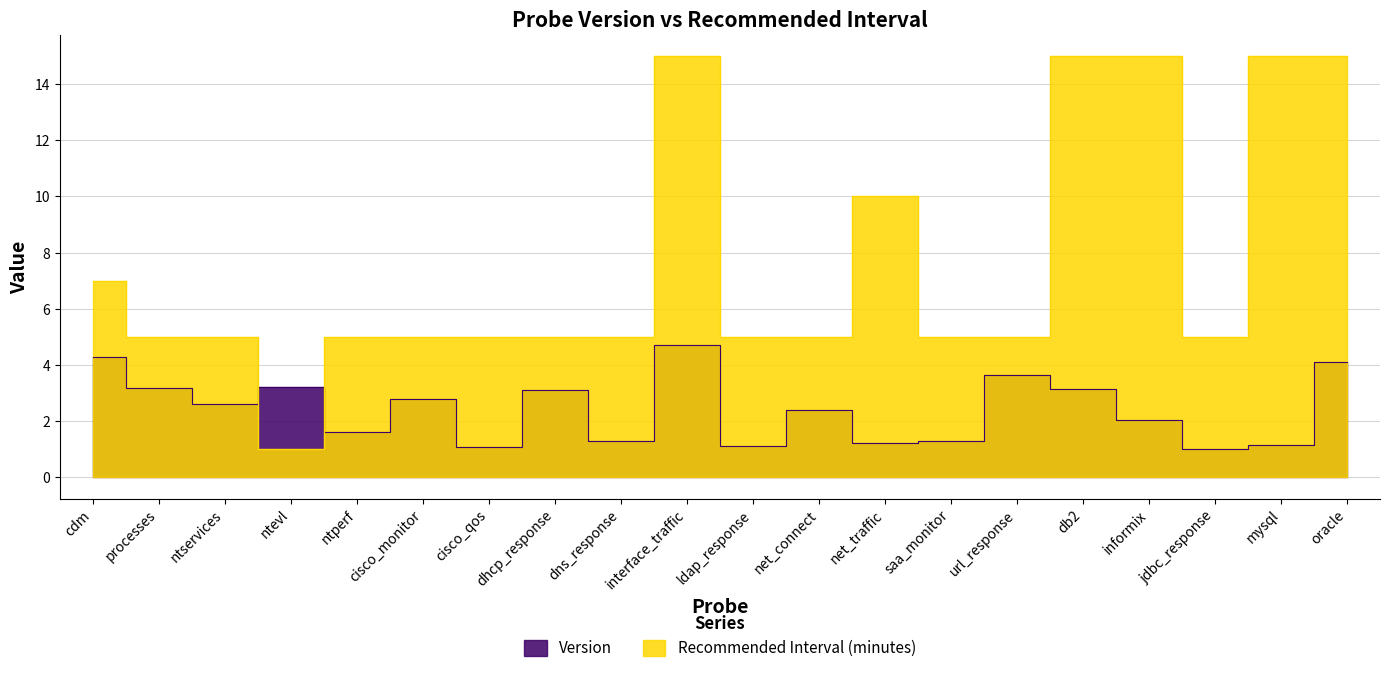

Reading right to left, transcribe all the data shown in this chart.

Version: oracle=4.1	mysql=1.2	jdbc_response=1.0	informix=2.0	db2=3.1	url_response=3.6	saa_monitor=1.3	net_traffic=1.2	net_connect=2.4	ldap_response=1.1	interface_traffic=4.7	dns_response=1.3	dhcp_response=3.1	cisco_qos=1.1	cisco_monitor=2.8	ntperf=1.6	ntevl=3.2	ntservices=2.6	processes=3.2	cdm=4.3
Recommended Interval (minutes): oracle=15.0	mysql=15.0	jdbc_response=5.0	informix=15.0	db2=15.0	url_response=5.0	saa_monitor=5.0	net_traffic=10.0	net_connect=5.0	ldap_response=5.0	interface_traffic=15.0	dns_response=5.0	dhcp_response=5.0	cisco_qos=5.0	cisco_monitor=5.0	ntperf=5.0	ntevl=1.0	ntservices=5.0	processes=5.0	cdm=7.0